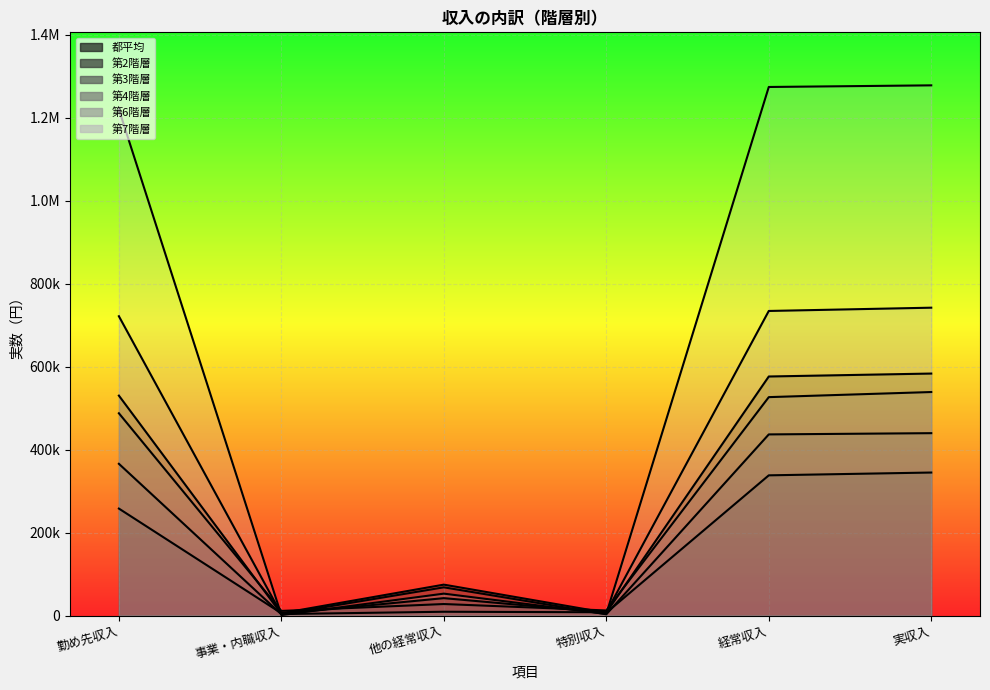

Reading left to right, transcribe all the data shown in this chart.

都平均: 勤め先収入=530062	事業・内職収入=4147	他の経常収入=41976	特別収入=7090	経常収入=576185	実収入=583275
第2階層: 勤め先収入=257834	事業・内職収入=5610	他の経常収入=74520	特別収入=6749	経常収入=337963	実収入=344712
第3階層: 勤め先収入=365727	事業・内職収入=2823	他の経常収入=68053	特別収入=2987	経常収入=436604	実収入=439591
第4階層: 勤め先収入=487558	事業・内職収入=11136	他の経常収入=27756	特別収入=12284	経常収入=526450	実収入=538734
第6階層: 勤め先収入=721420	事業・内職収入=3541	他の経常収入=9163	特別収入=7888	経常収入=734124	実収入=742011
第7階層: 勤め先収入=1219982	事業・内職収入=1185	他の経常収入=52797	特別収入=3923	経常収入=1273964	実収入=1277887